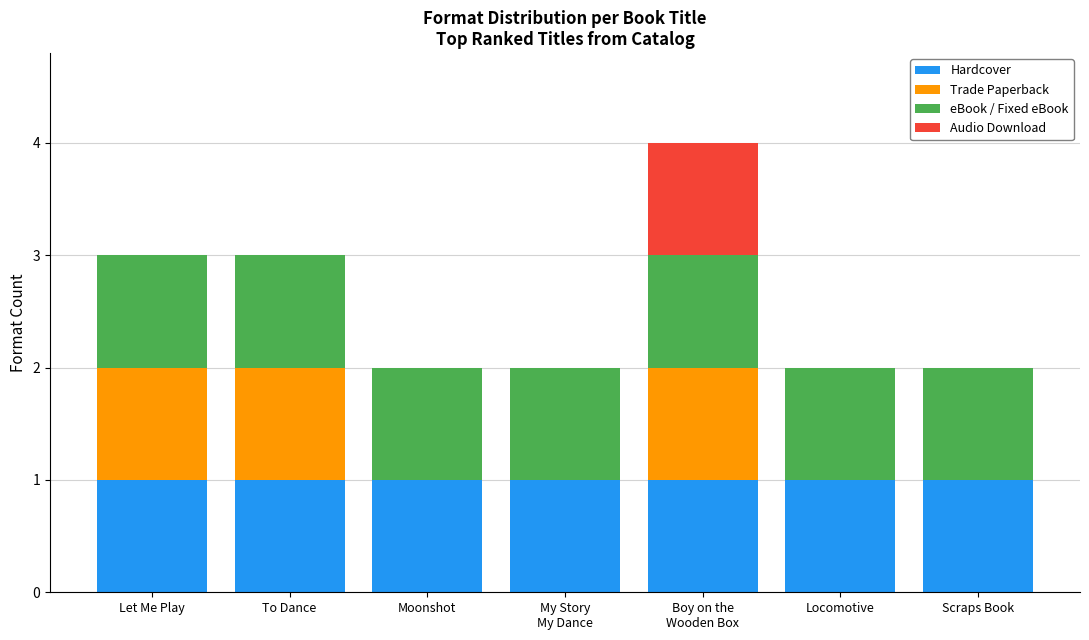

How many series are shown in this chart?

4